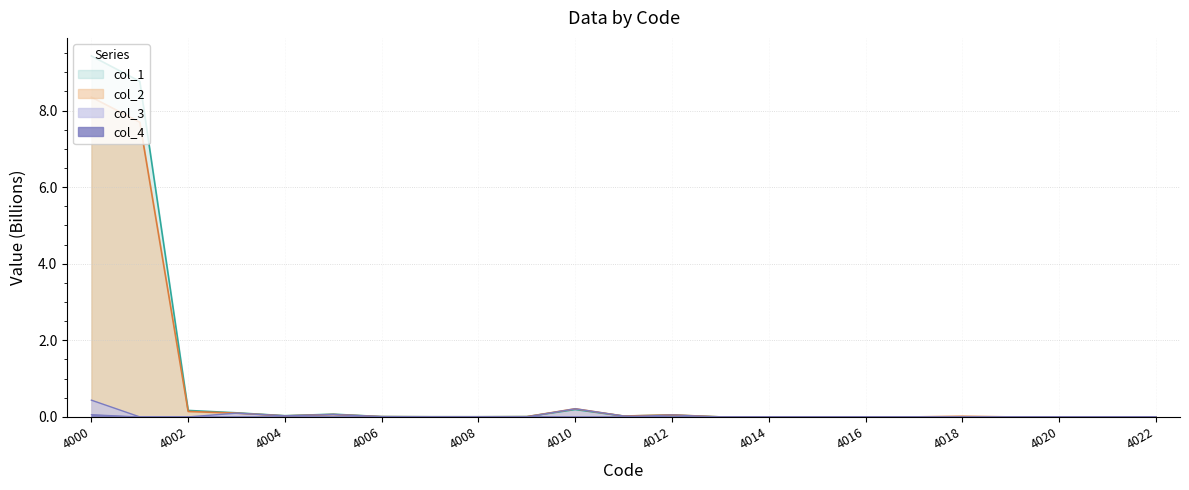

Where is col_1 nearest to the value 4?

4010